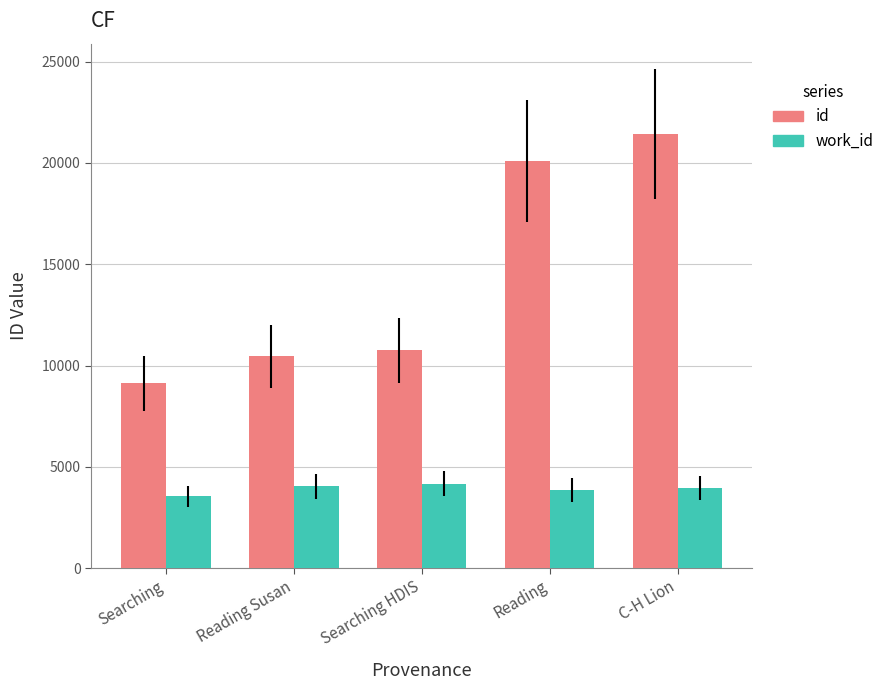

What position from the left is Reading?

4